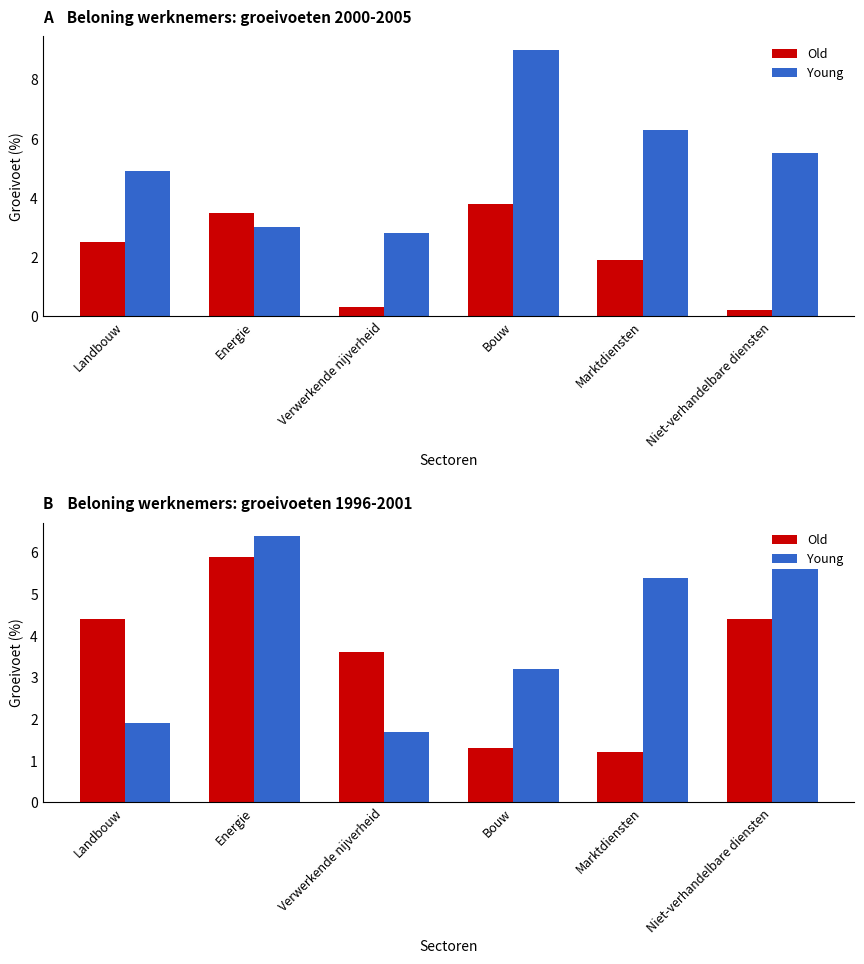

Rank the series at Marktdiensten from highest to lowest value.

Young, Old